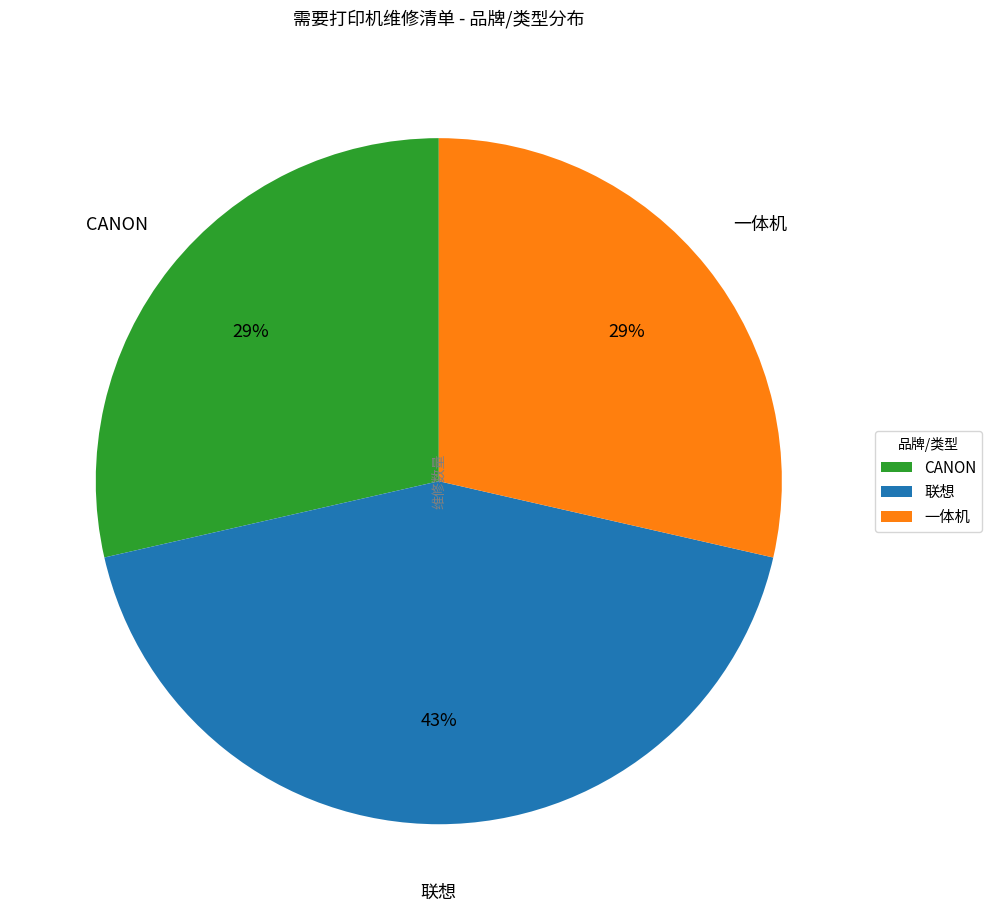

True or false: CANON accounts for 19% of the total.

False